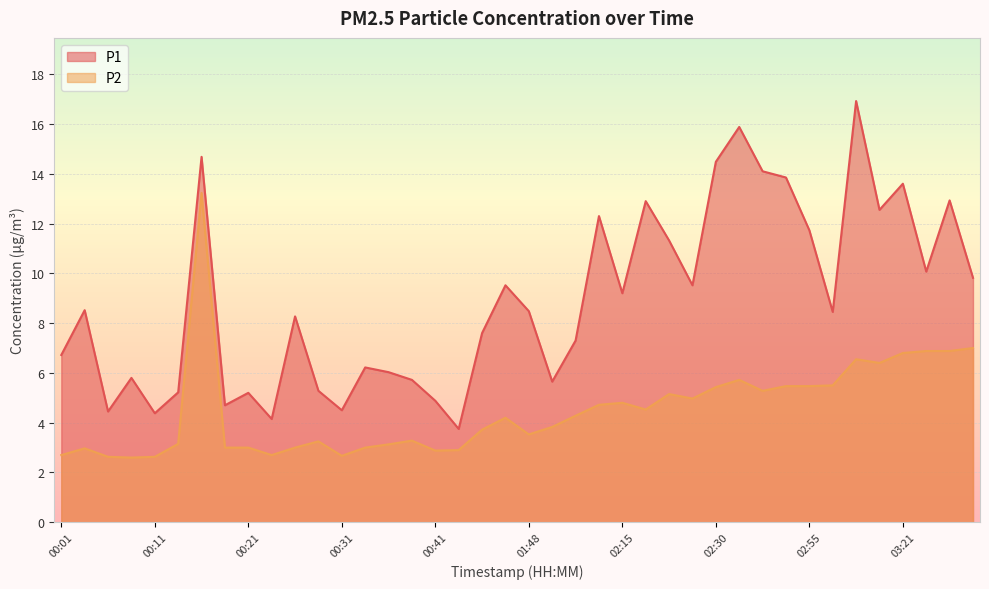

What is the minimum value shown in the chart?

2.6